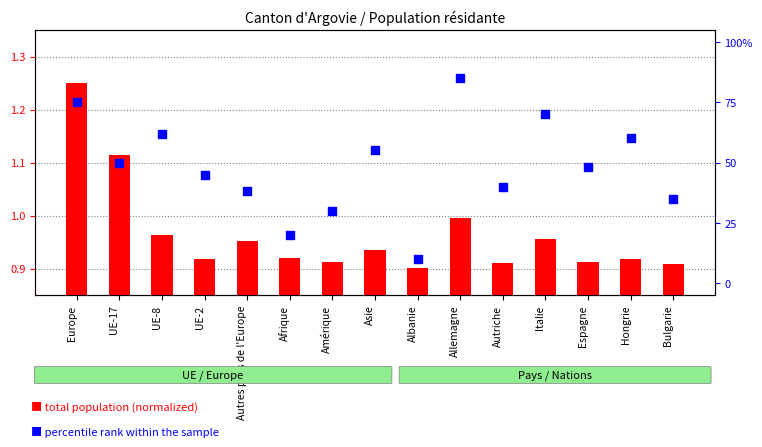

Which series has the largest total across all categories?

percentile rank within the sample